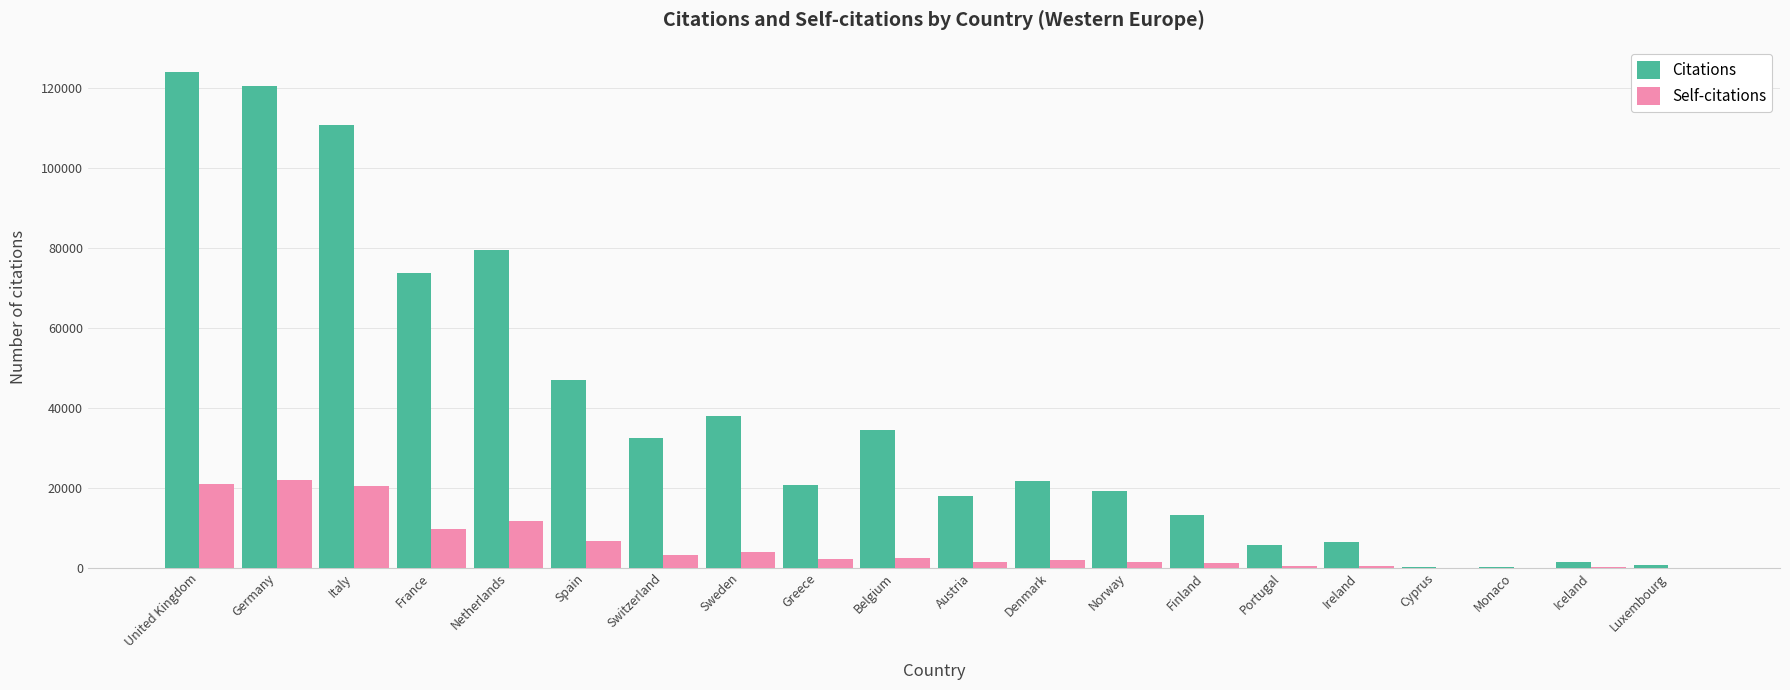

Which category has the highest value in the Citations series?

United Kingdom